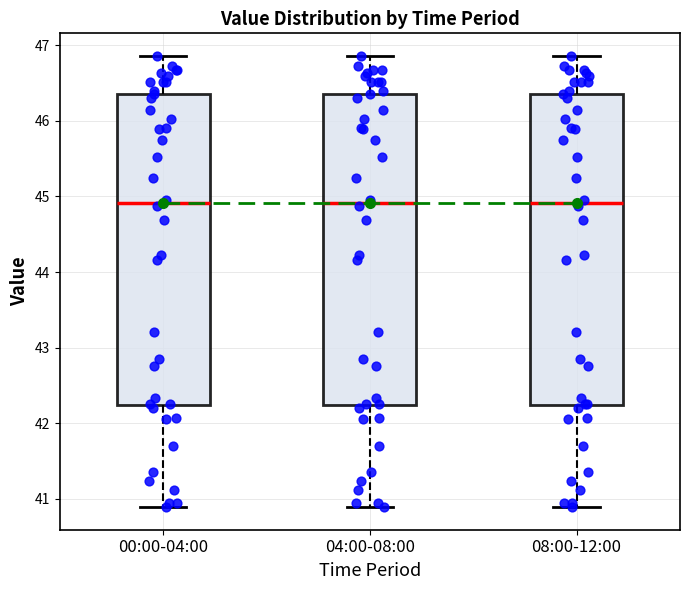

Reading left to right, read every box against the y-axis: the position of its median line, the range the box covers, and the ends of its whiskers. The values are not printed on the chart, so give them approximately, as read against the axis.

00:00-04:00: median 44.9, box 42.2 to 46.4, whiskers 40.9 to 46.9
04:00-08:00: median 44.9, box 42.2 to 46.4, whiskers 40.9 to 46.9
08:00-12:00: median 44.9, box 42.2 to 46.4, whiskers 40.9 to 46.9